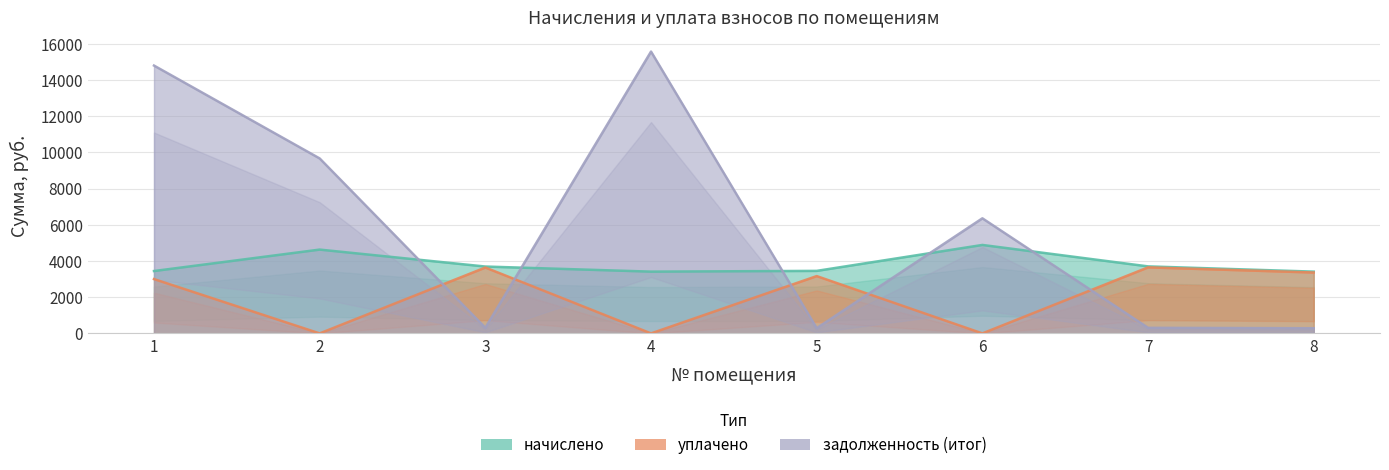

List the labels in order of начислено value, largest first.

6, 2, 7, 3, 5, 1, 4, 8